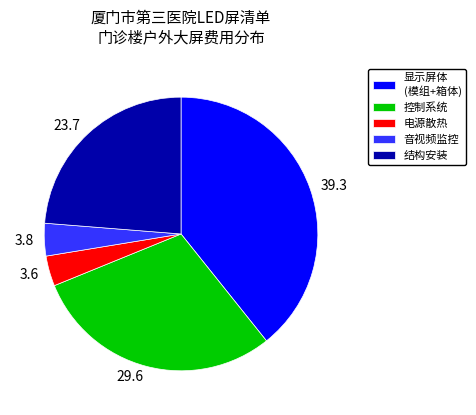

Is it true that 3.8 is 4% of the pie?

True